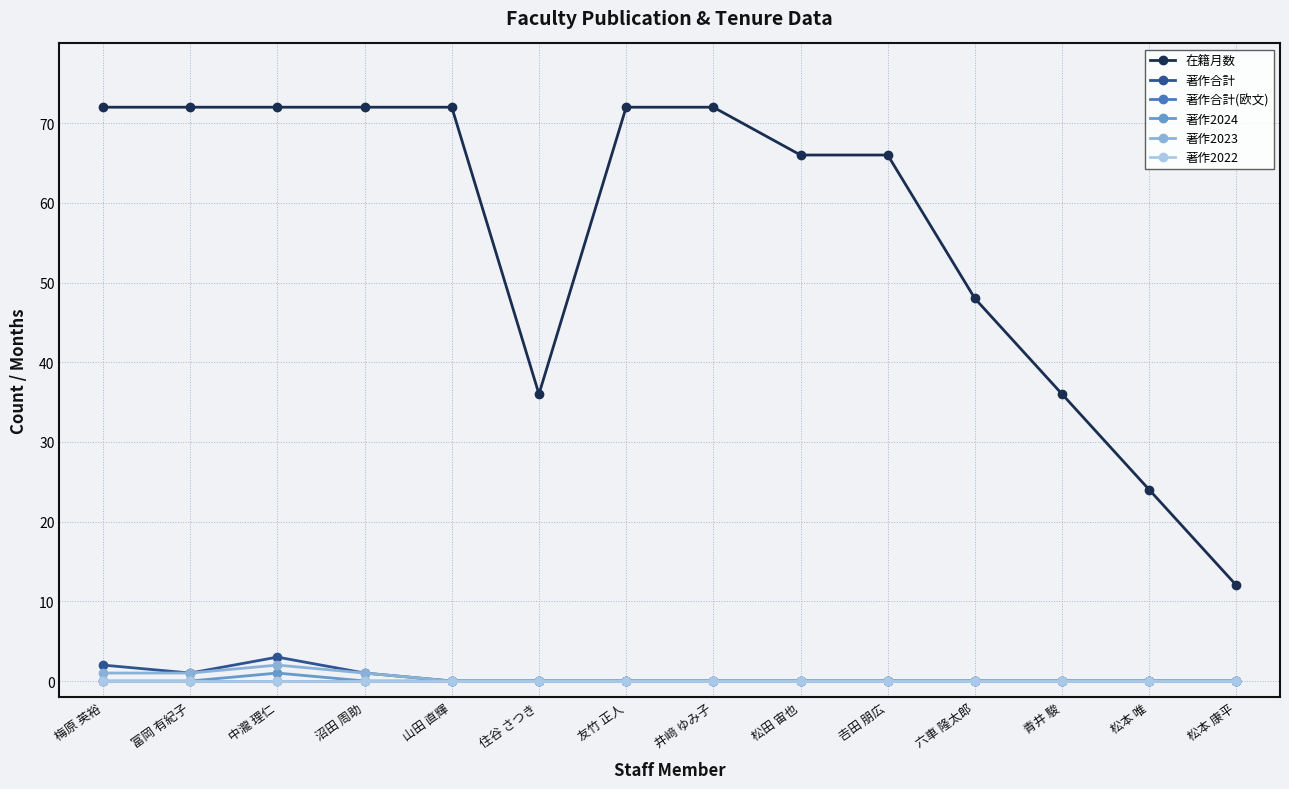

Does the chart have visible grid lines?

Yes